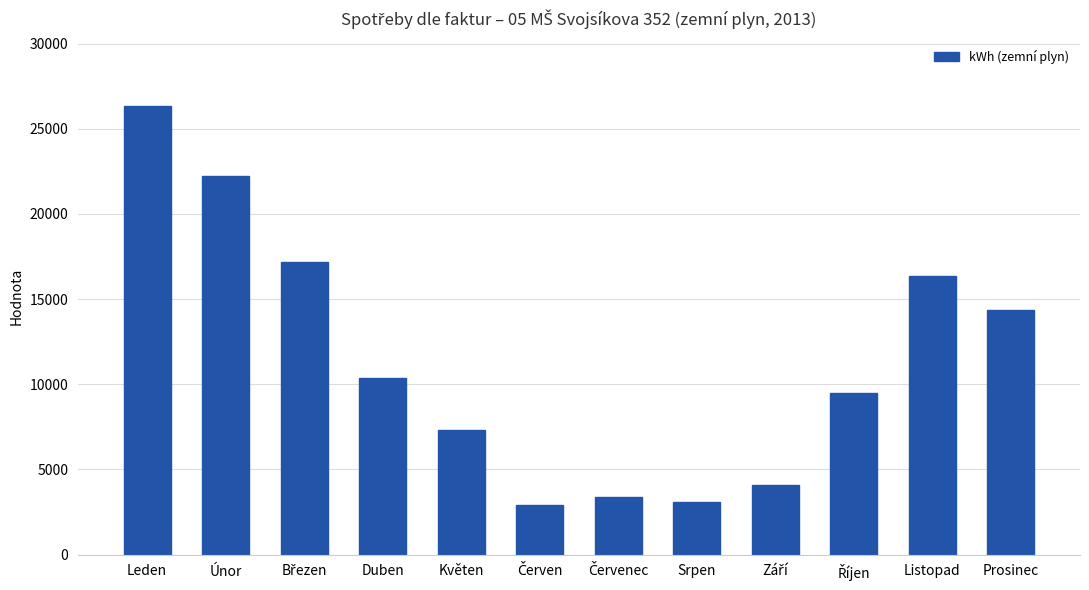

Which category has the highest value across all series?

Leden